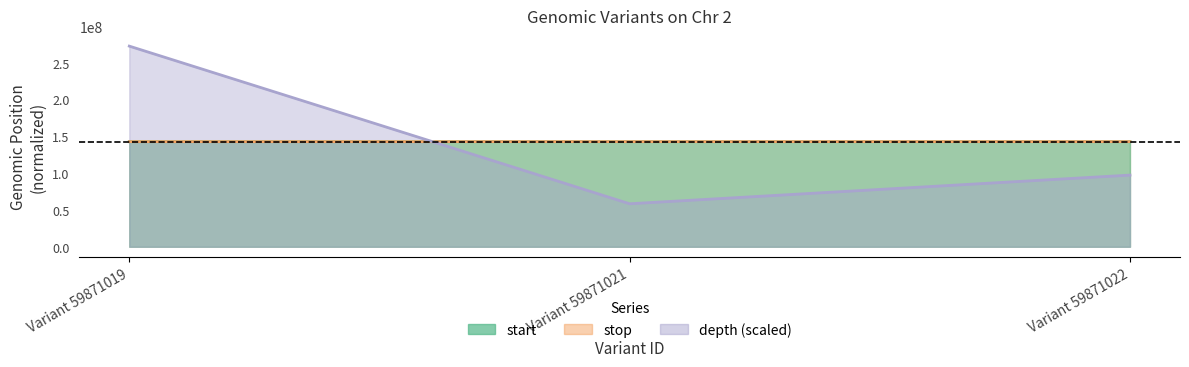

Where does the depth series first go above 97423401?

Variant 59871019